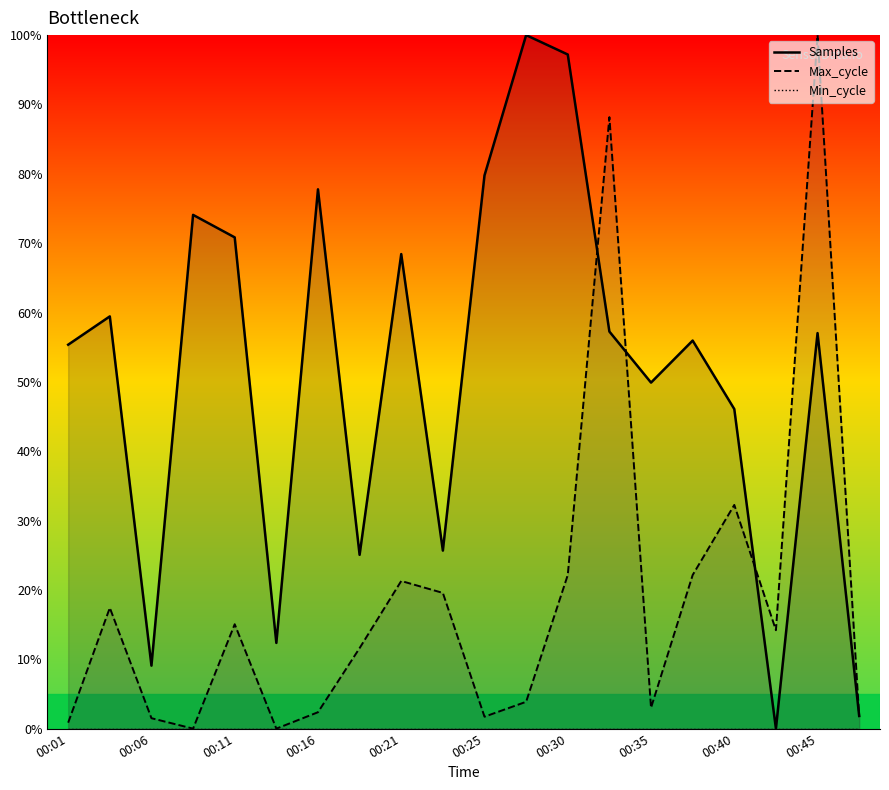

At which label is Max_cycle closest to 50?

00:40